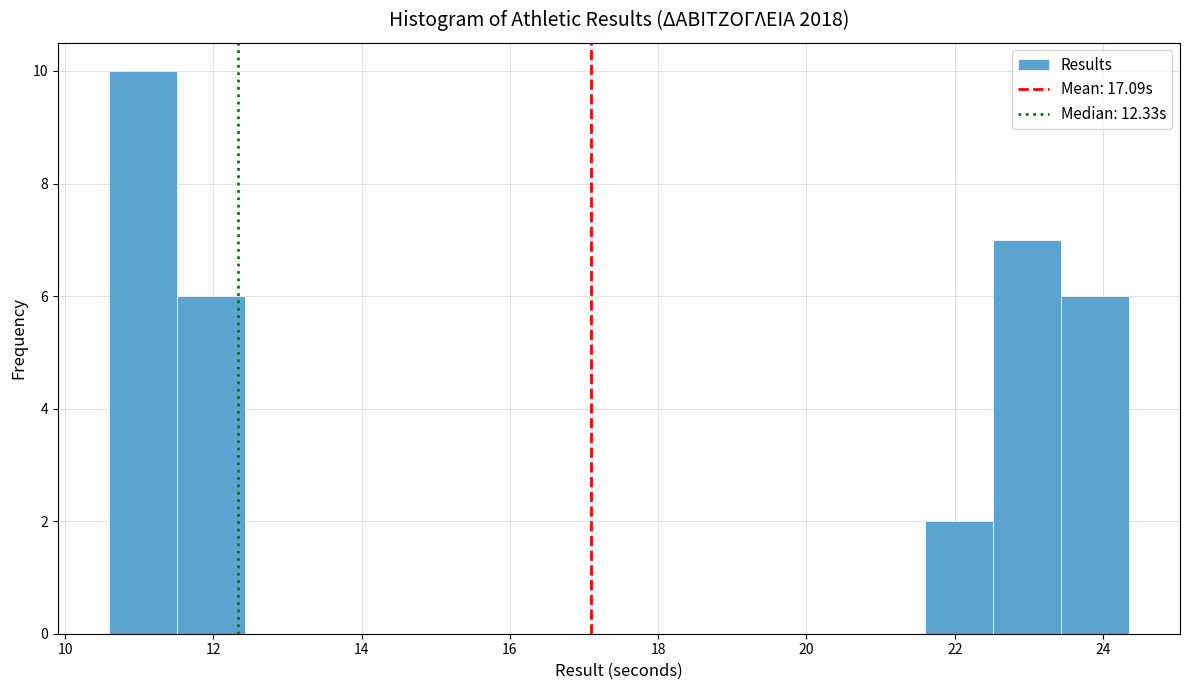

Over which range of the x-axis is the bar tallest?

10.6 to 11.6